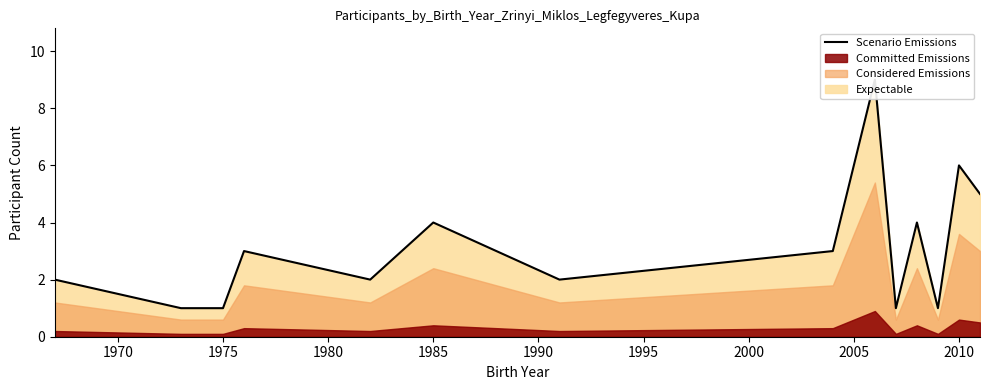

The value at 1980 is 5. True or false?

False